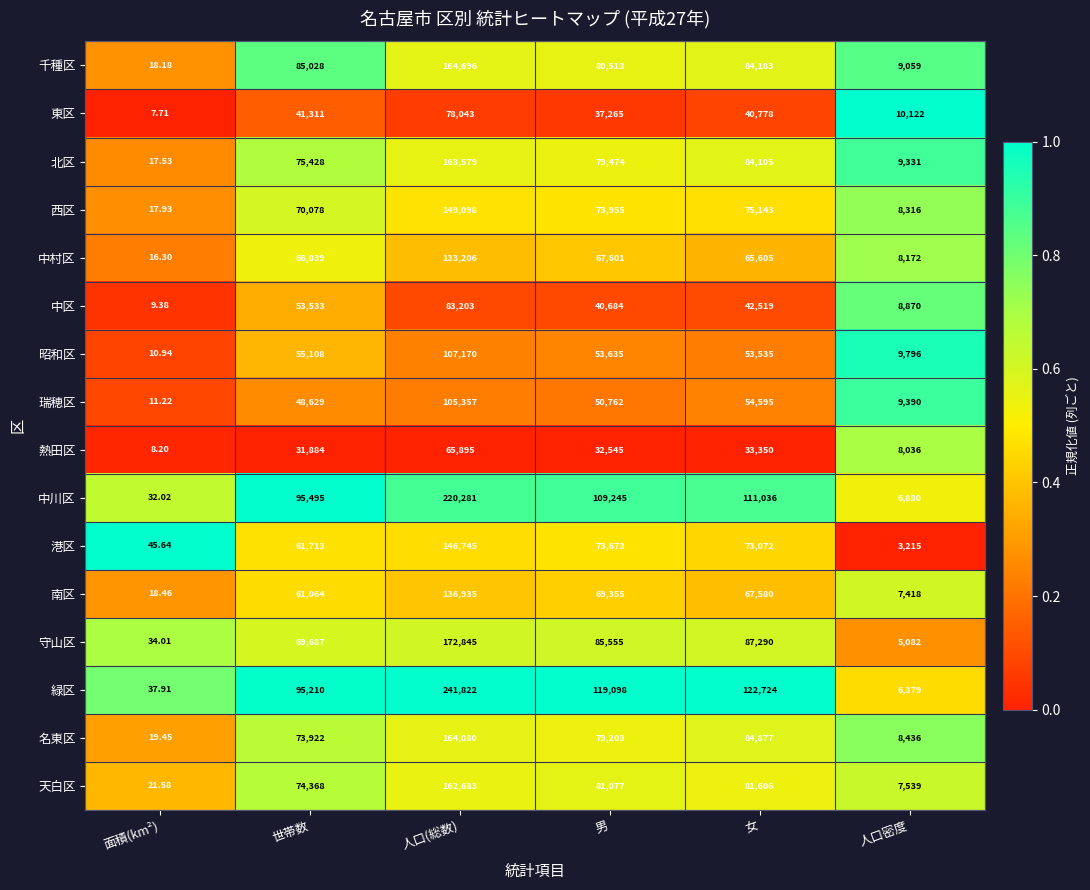

List the series in order of their peak value, highest first.

緑区, 中川区, 守山区, 千種区, 名東区, 北区, 天白区, 西区, 港区, 南区, 中村区, 昭和区, 瑞穂区, 中区, 東区, 熱田区